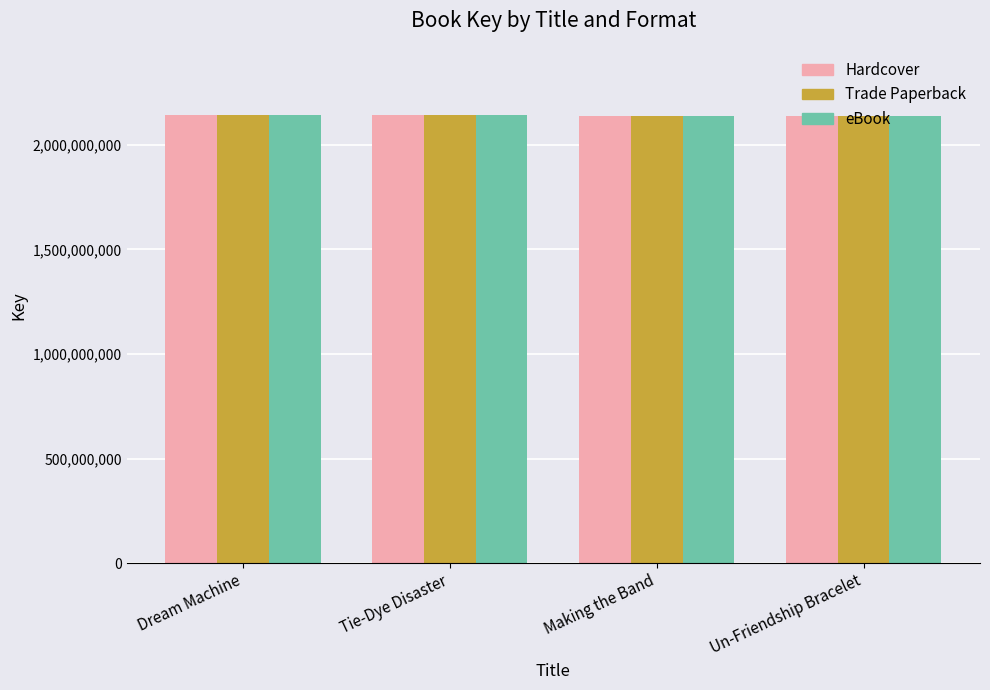

What value does the Trade Paperback series have at Tie-Dye Disaster?

2142542199